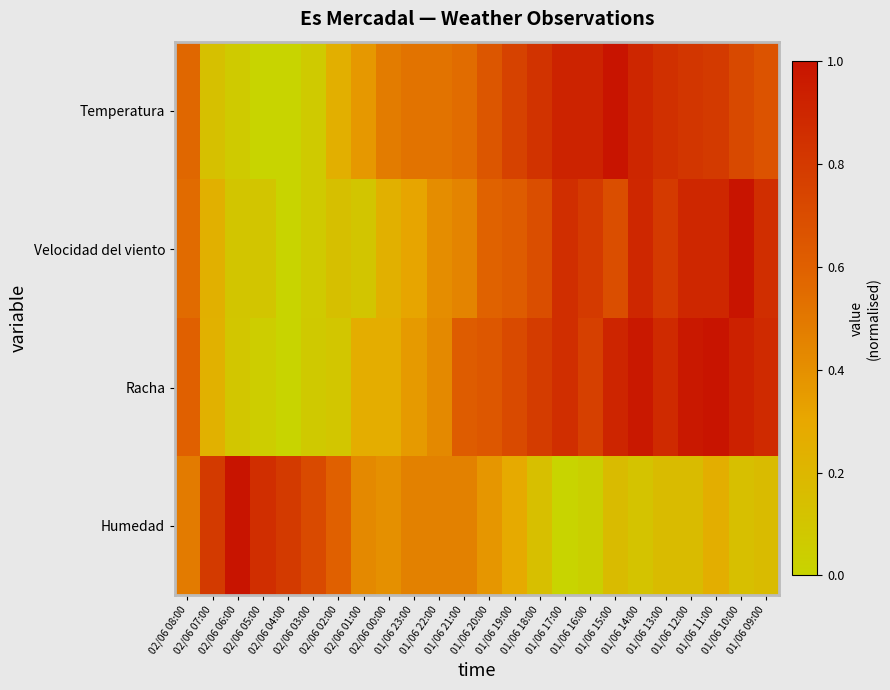

How many series are shown in this chart?

4